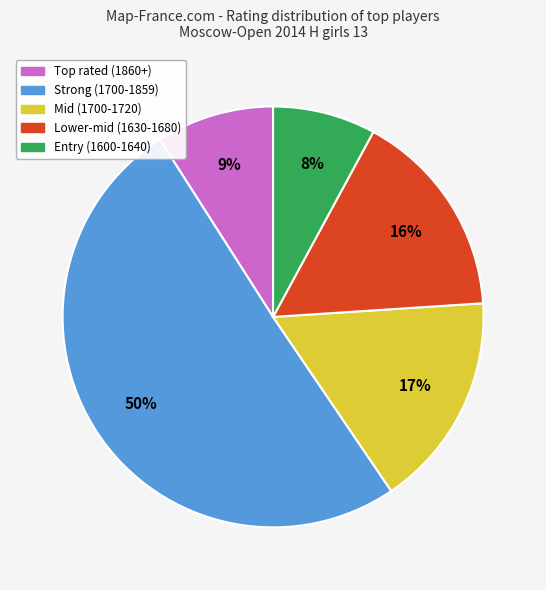

To the nearest percent, what is the average slice percentage?

20%